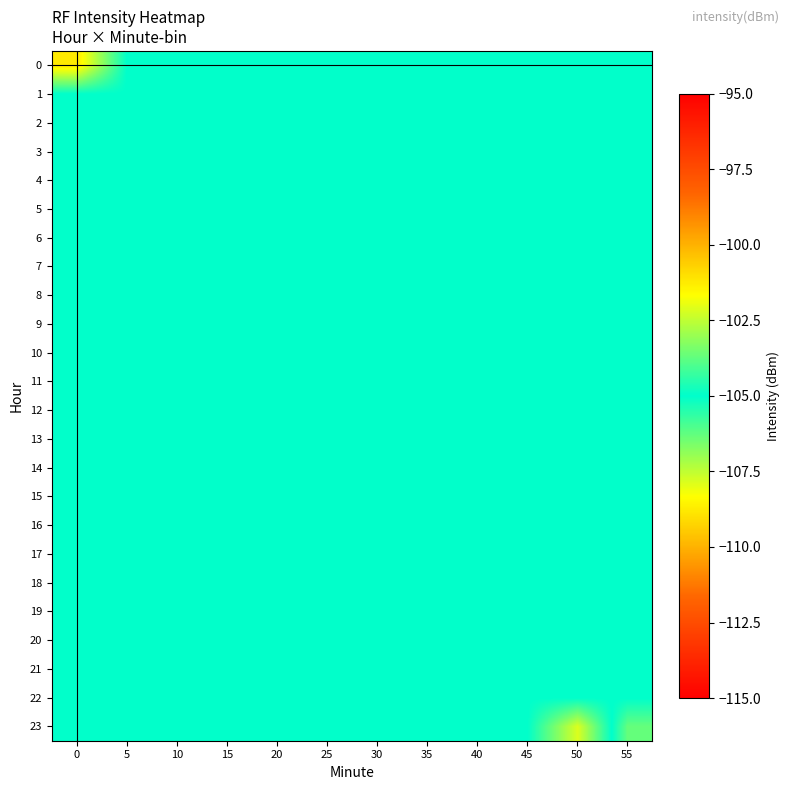

What is the greatest value displayed?

-101.2